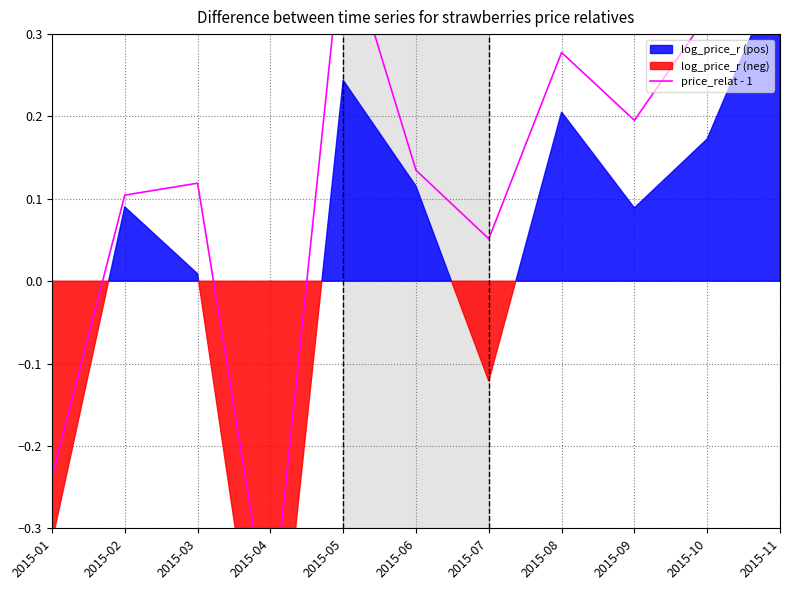

True or false: the data shows 0.1 at 2015-07.

True